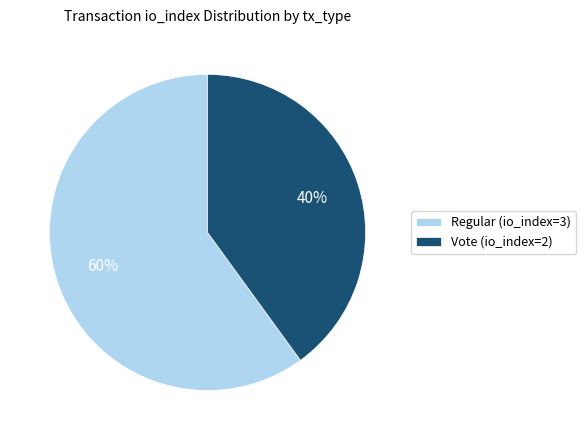

Is the sum of Regular (io_index=3) and Vote (io_index=2) greater than half?

Yes